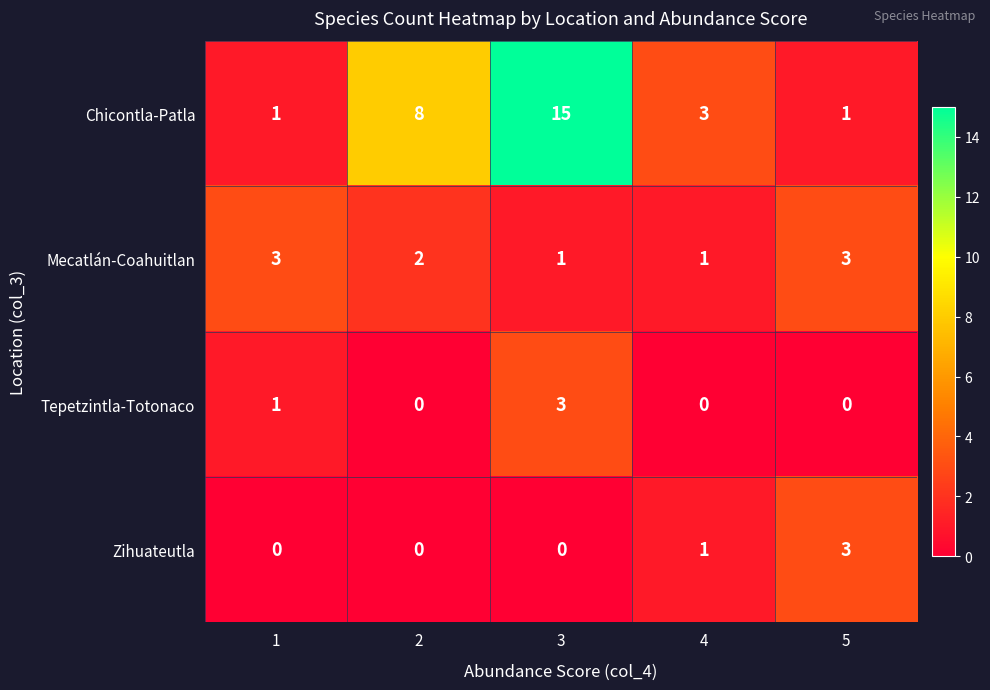

What is the maximum value shown in the chart?

15